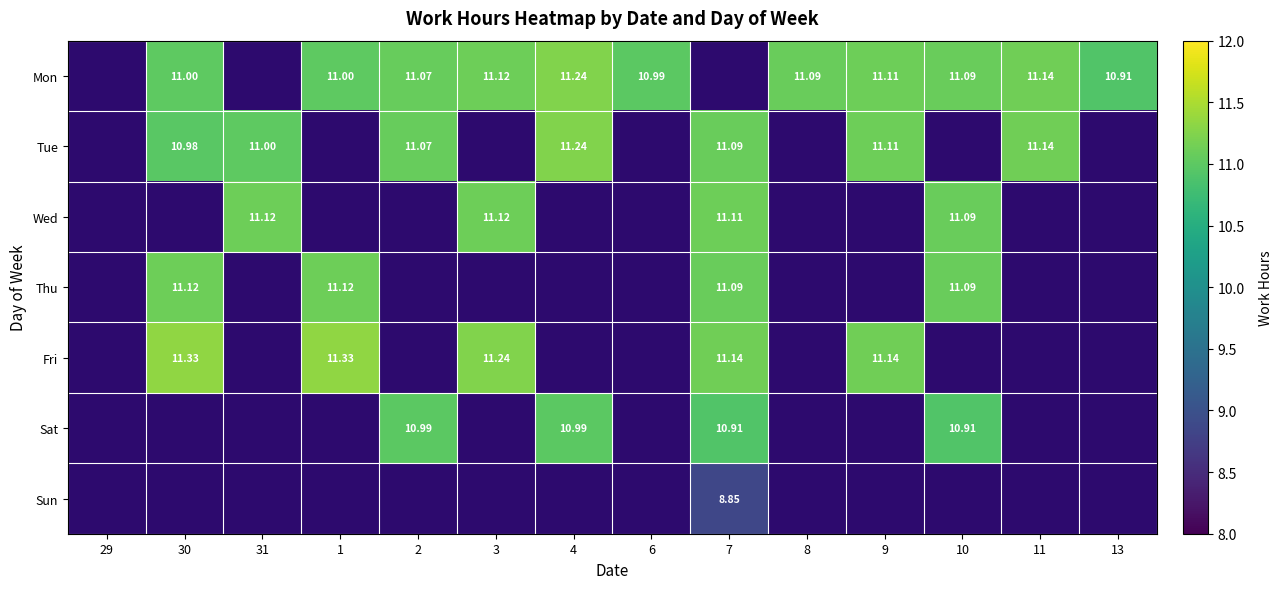

How many values in the Mon series exceed 11?

7